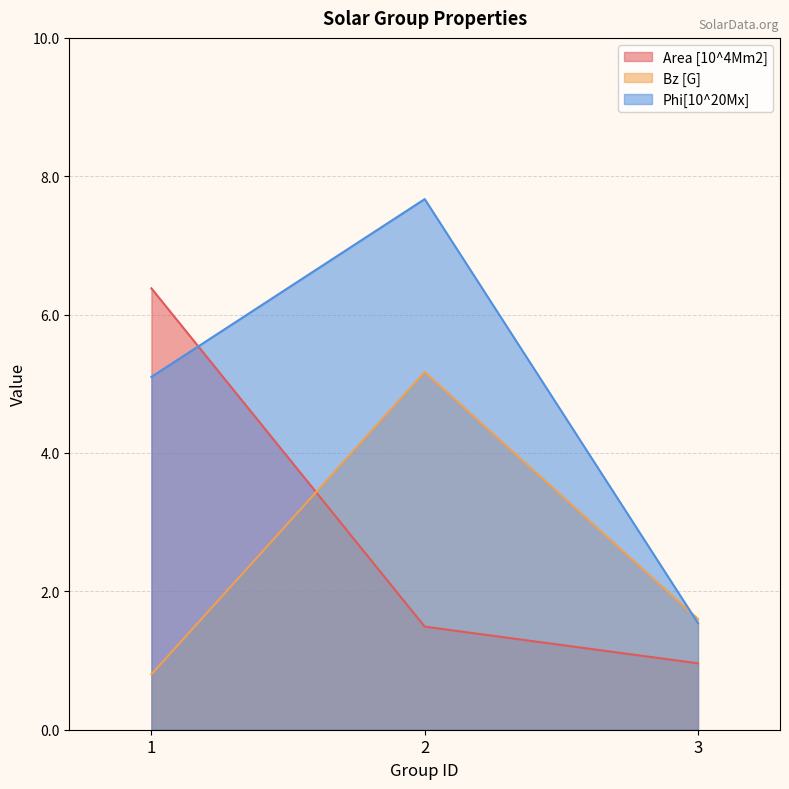

At 3, list the series in order from smallest to largest.

Area [10^4Mm2], Phi[10^20Mx], Bz [G]